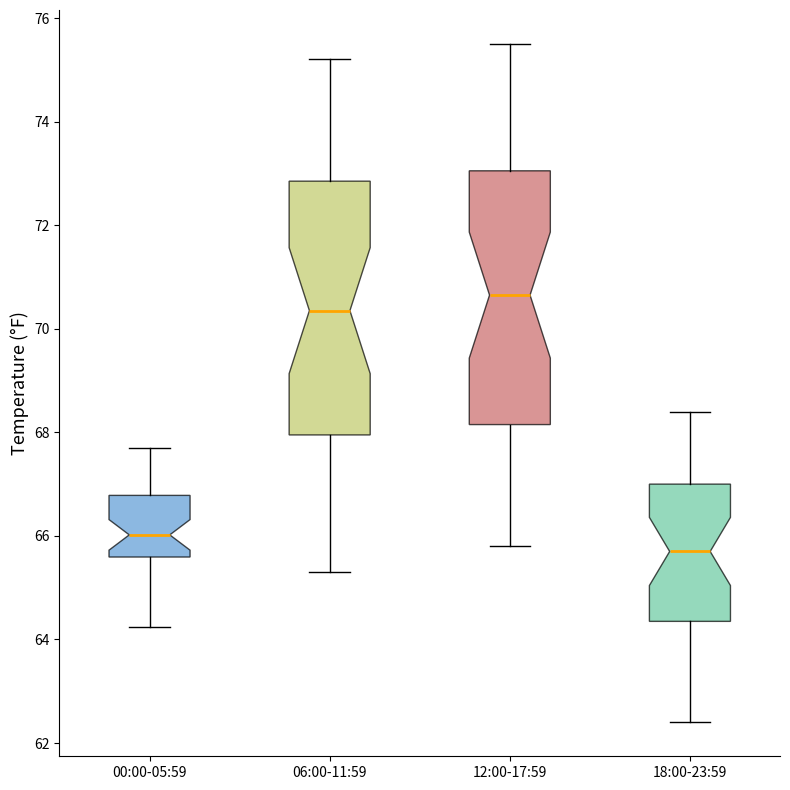

Where is the upper edge of the box for 18:00-23:59 on the y-axis? The values are not printed on the chart, so give them approximately, as read against the axis.

67.0